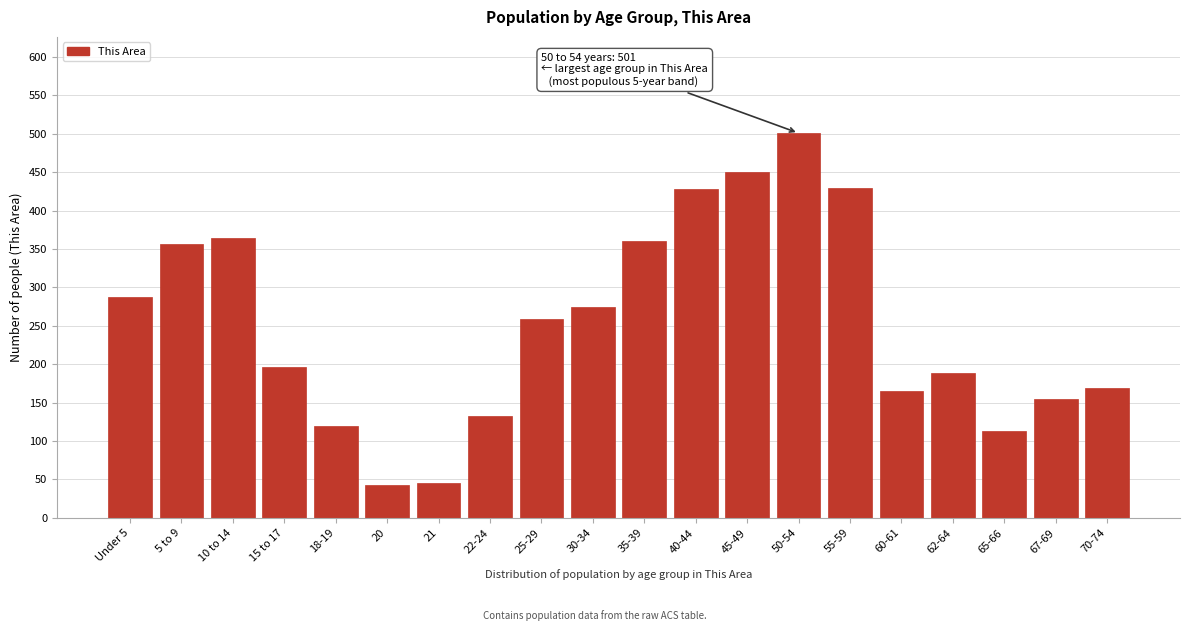

What is the difference between the second highest and minimum values?

407